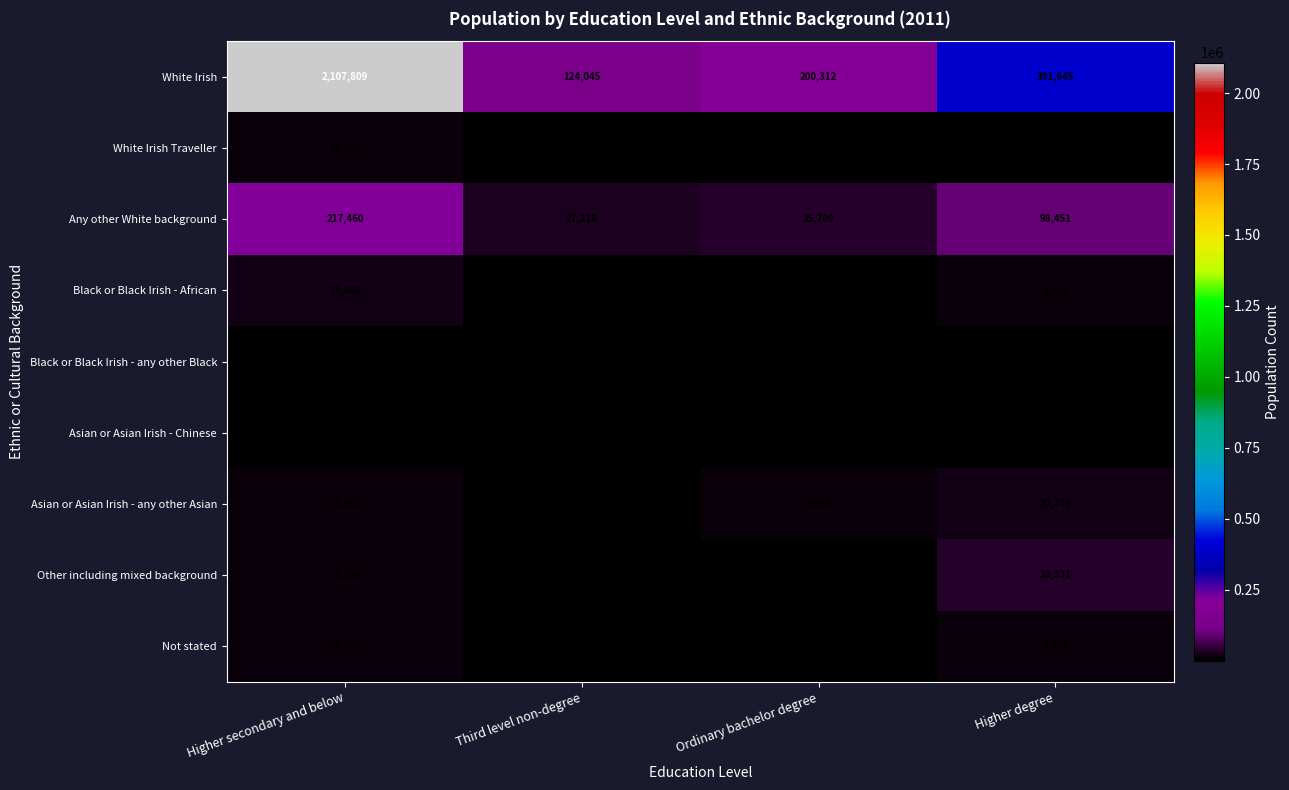

Which series has the widest spread of values?

White Irish